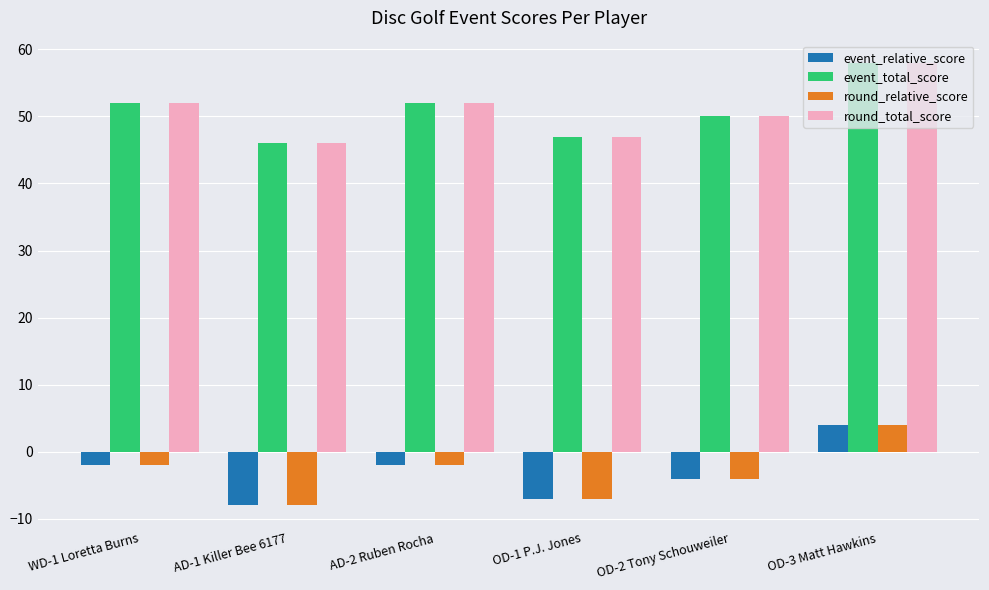

How many categories are shown in the chart?

6